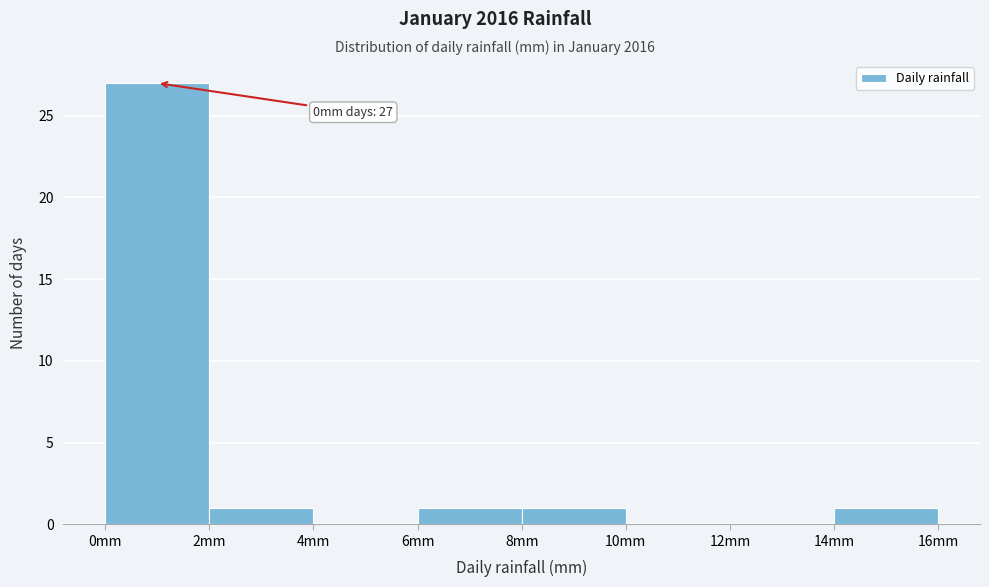

Over which range of the x-axis is the bar tallest?

0 to 2